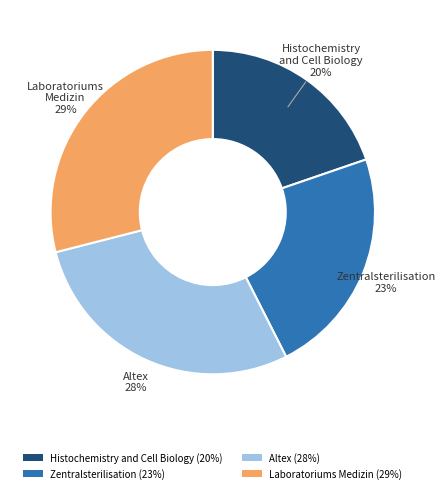

Does Histochemistry and Cell Biology represent more than half of the total?

No